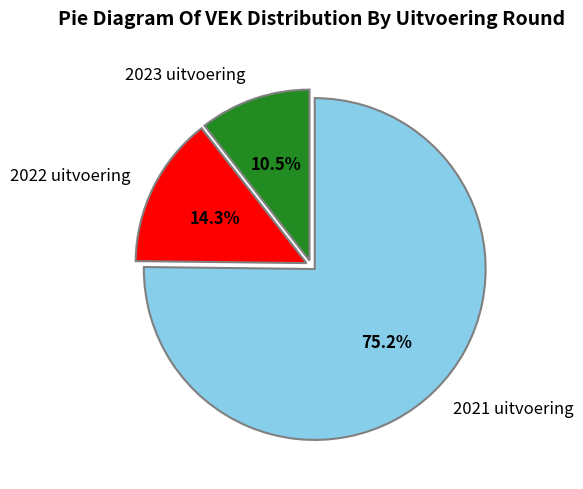

How many segments does this pie chart have?

3